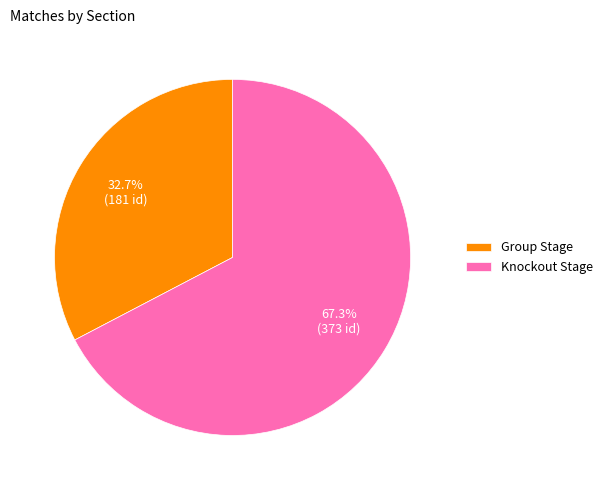

To the nearest percent, what portion does Knockout Stage represent?

67%